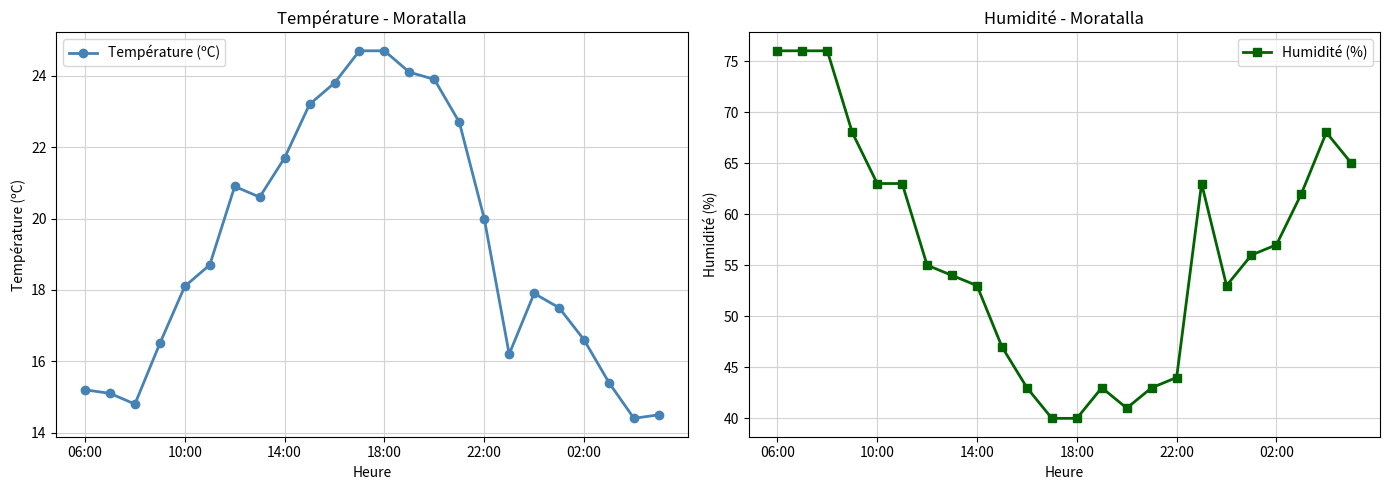

In Température (ºC), how many points are lower than both neighbors (excluding endpoints)?

4